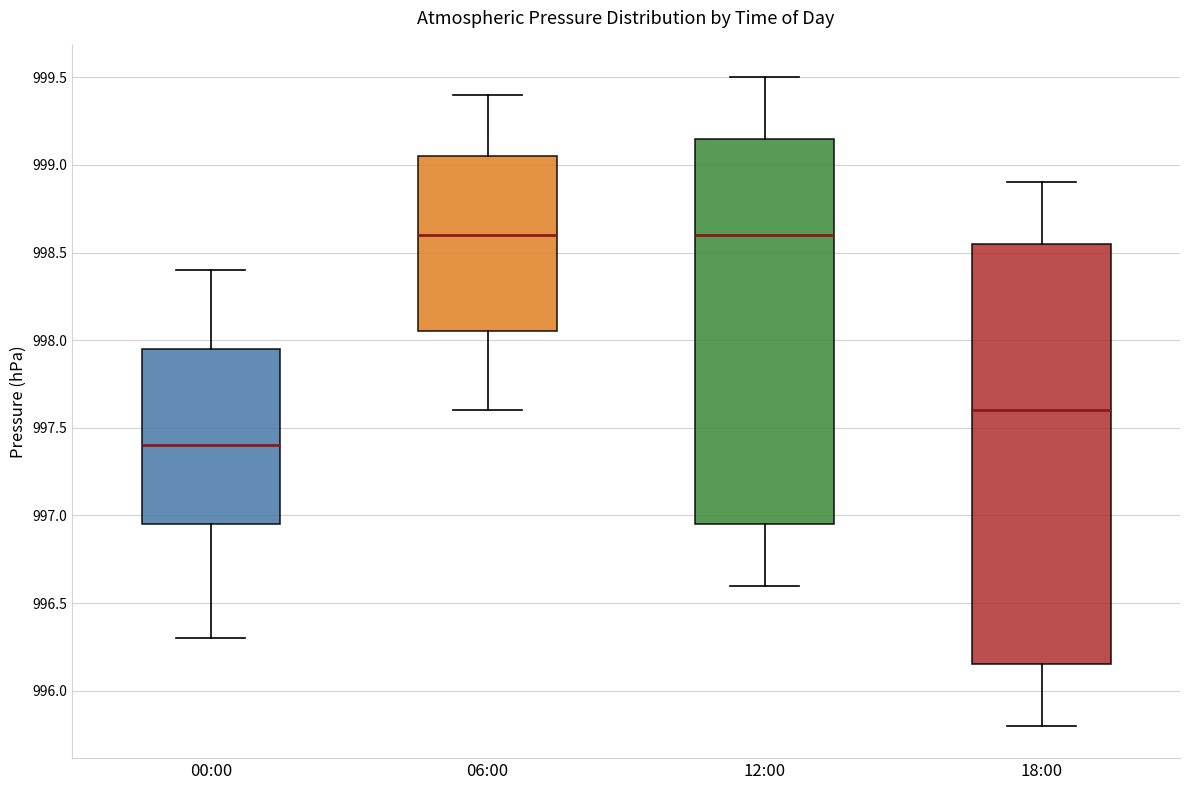

Which box's median line is the lowest?

00:00